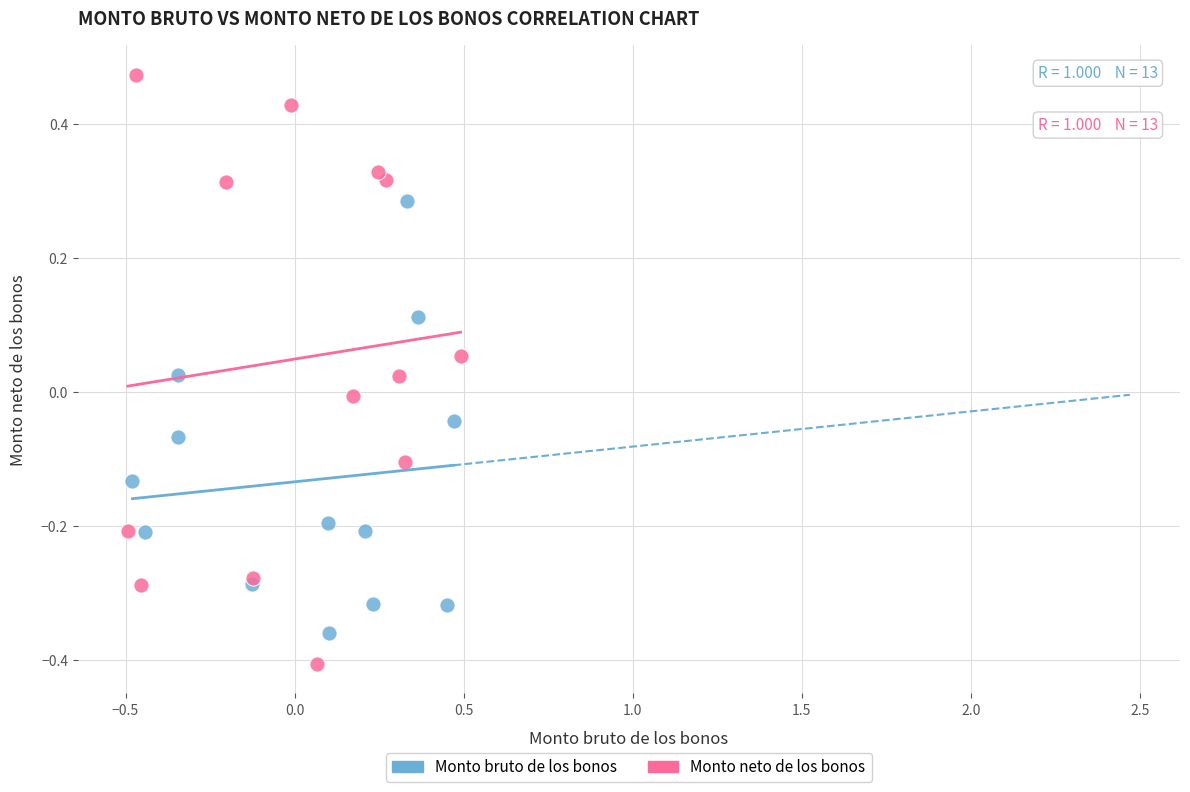

Which series contains the lowest Y value?

Monto neto de los bonos